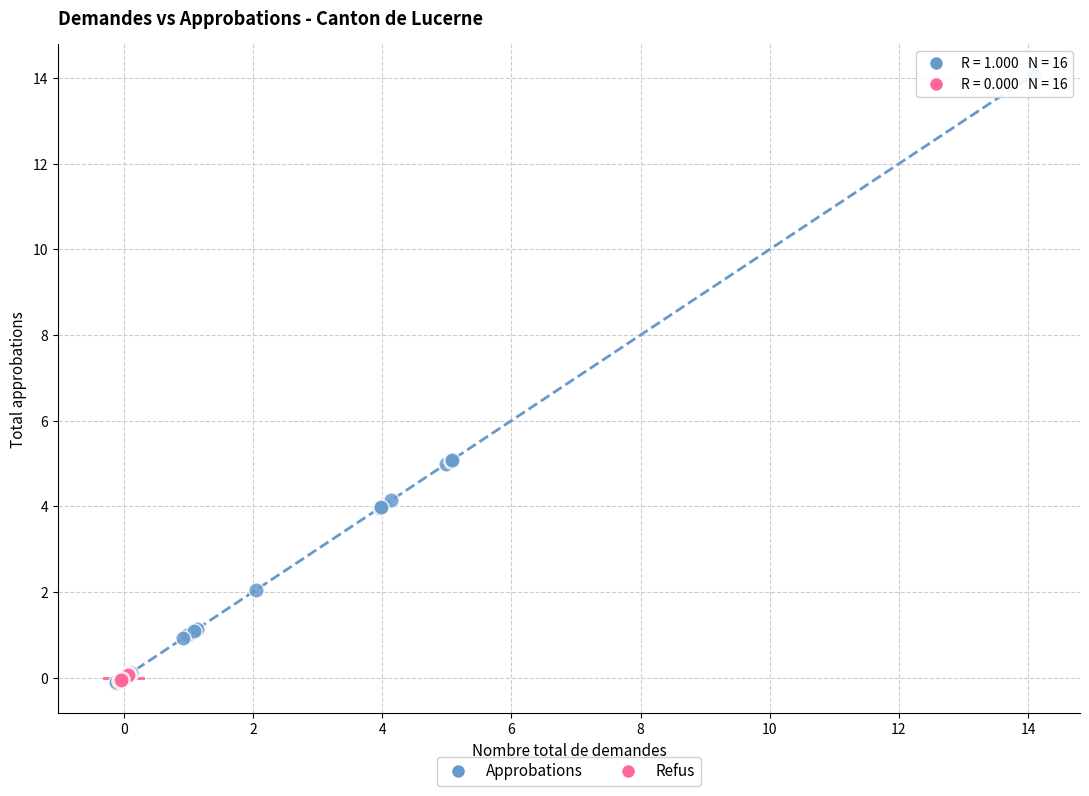

Which series has the widest spread of Y values?

Approbations